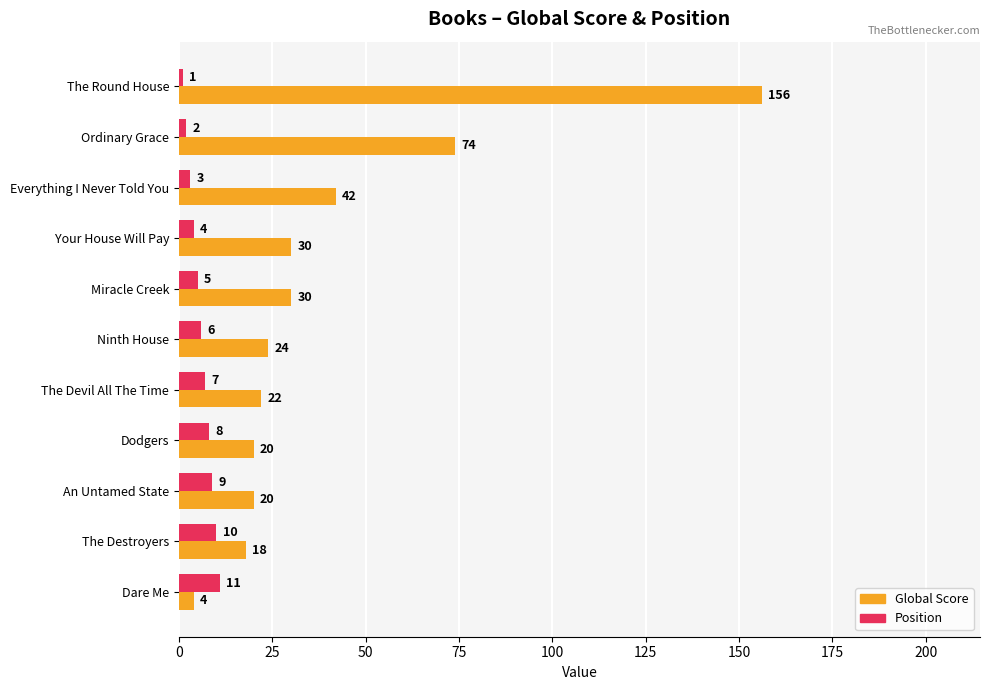

What is the average value of the Global Score series?

40